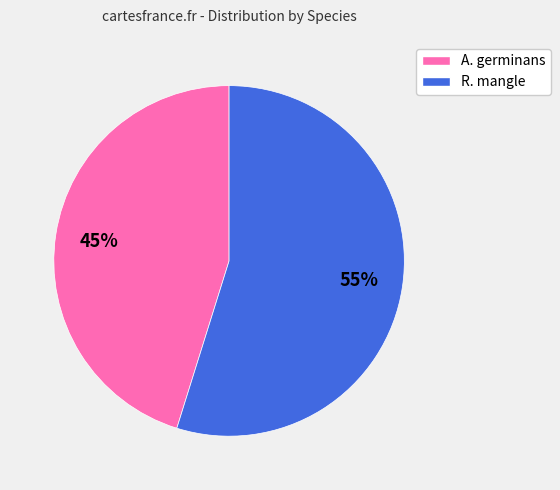

Rank the categories by value from lowest to highest.

A. germinans, R. mangle